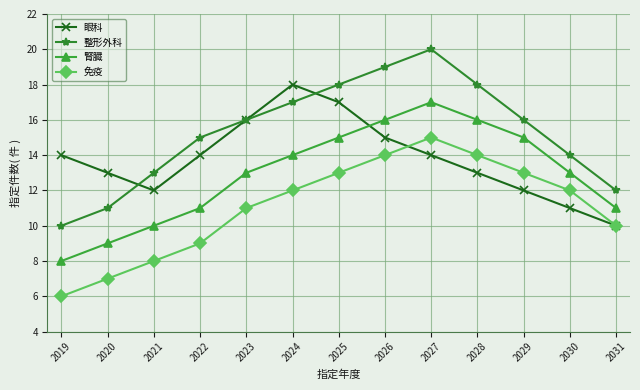

What is the minimum value for 整形外科?

10